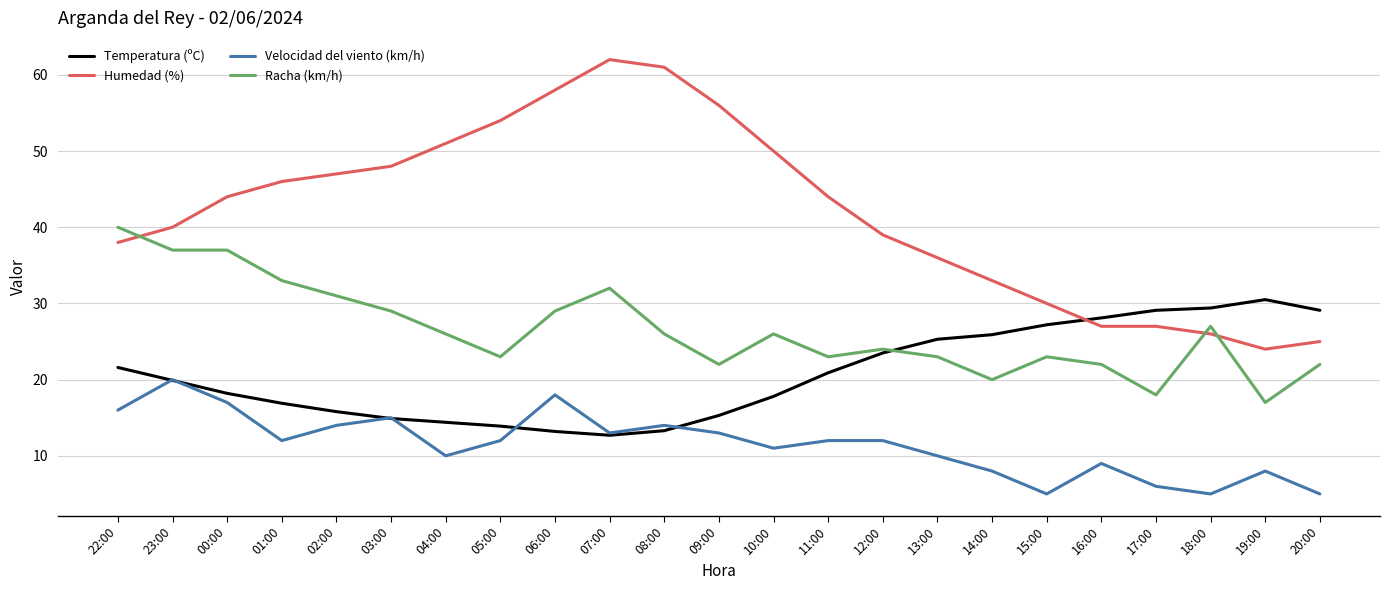

What are all the series names shown in the legend?

Temperatura (ºC), Humedad (%), Velocidad del viento (km/h), Racha (km/h)